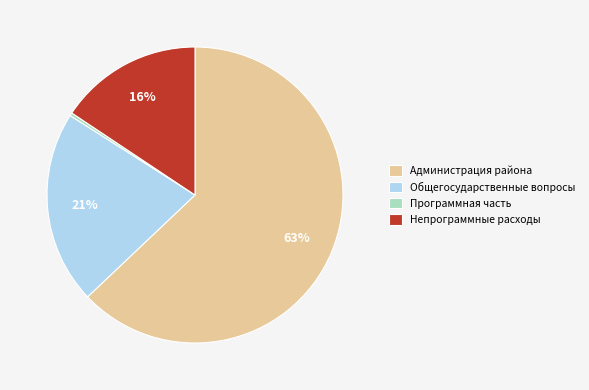

To the nearest percent, what is the difference between the largest and smallest slice percentages?

63%